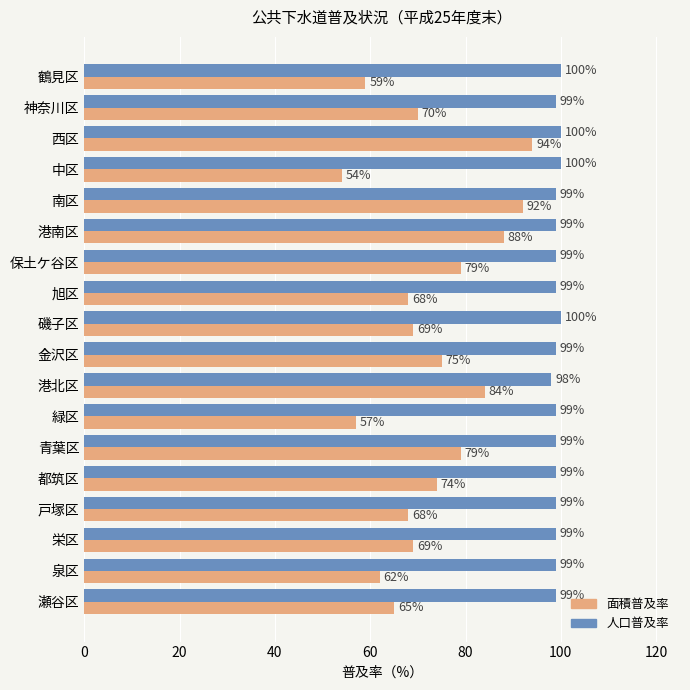

What is the sum of all 人口普及率 values?

1785